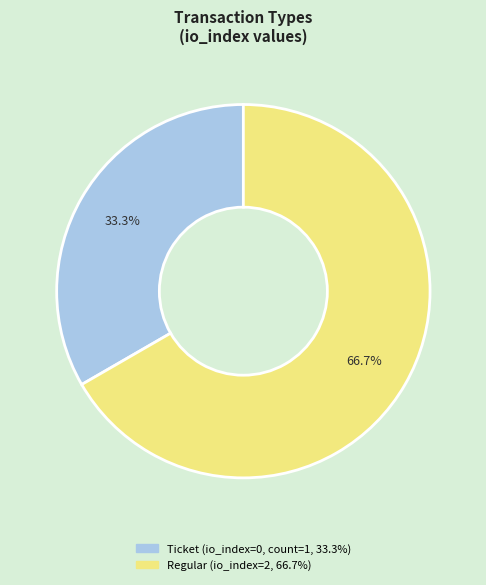

Is there any slice that represents more than half of the pie?

Yes